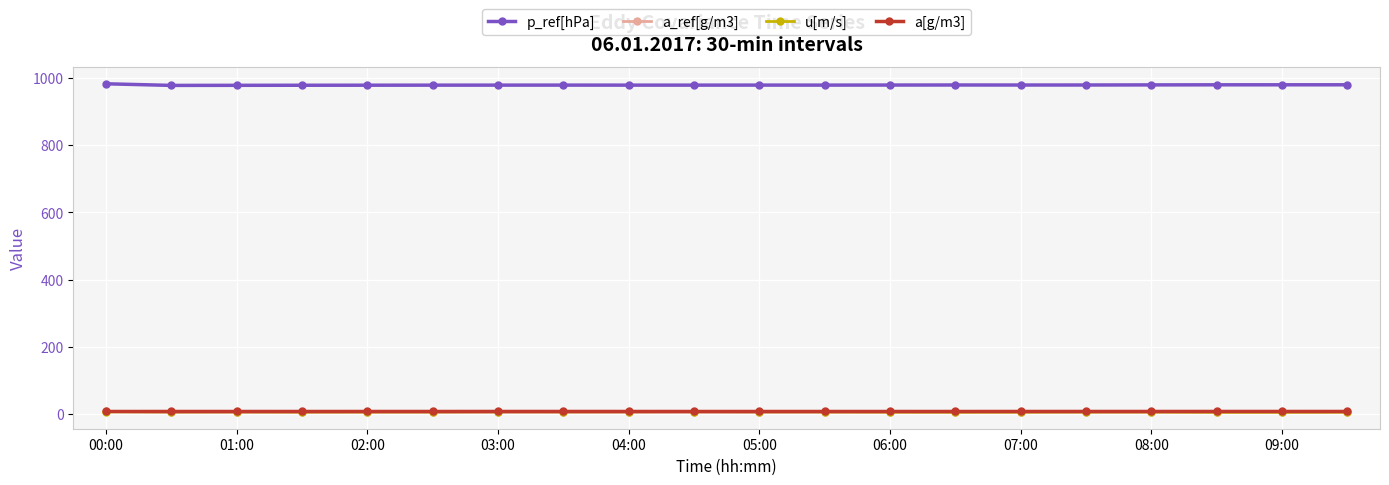

What is the maximum value shown in the chart?

982.4